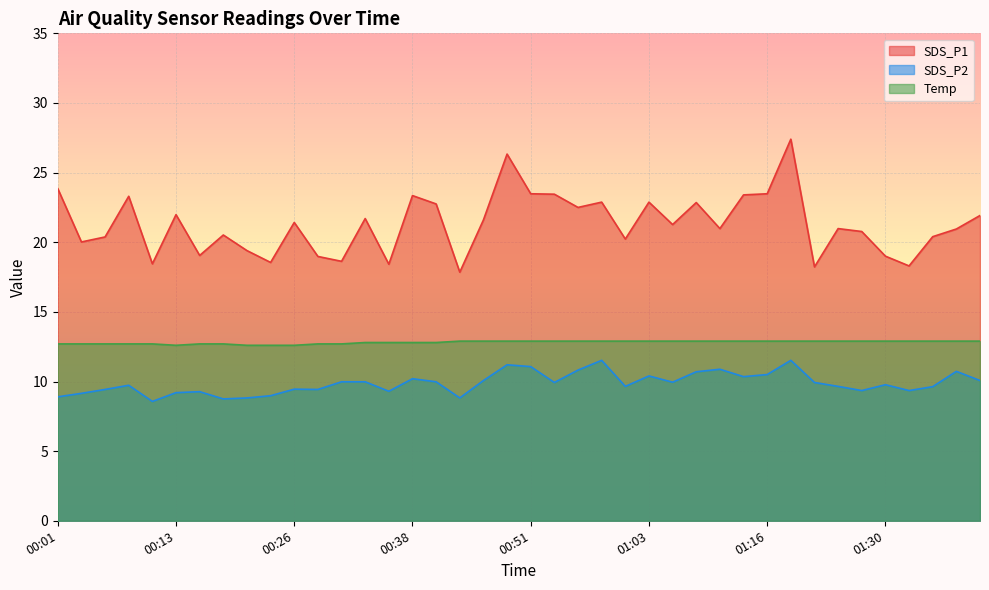

Count the number of categories in the chart.

40